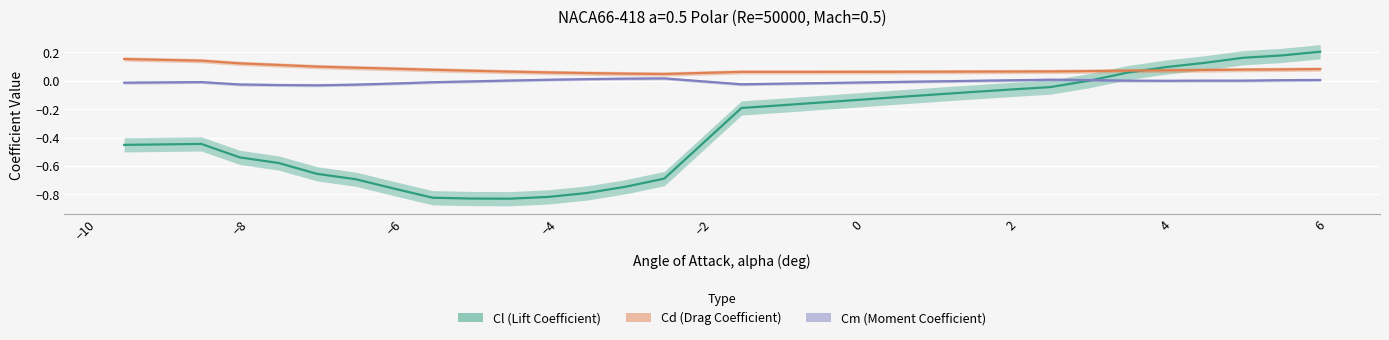

List the series in order of their peak value, highest first.

Cl (Lift Coefficient), Cd (Drag Coefficient), Cm (Moment Coefficient)